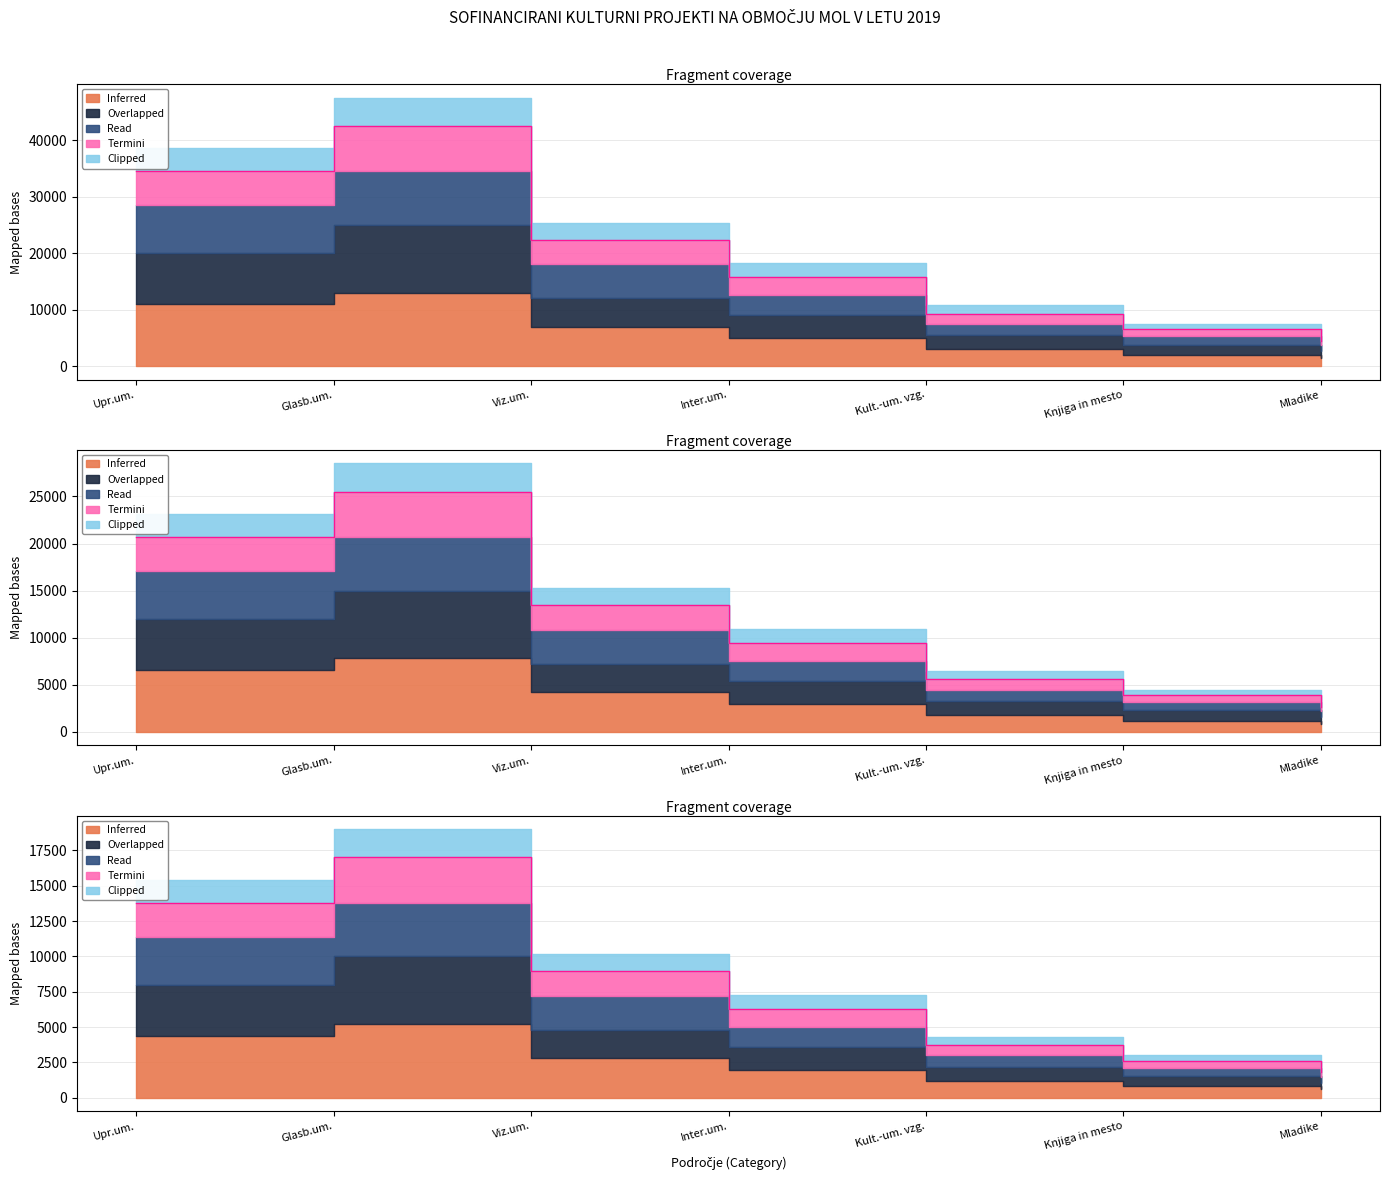

What is the difference between the maximum and minimum values in the Read series?

15200